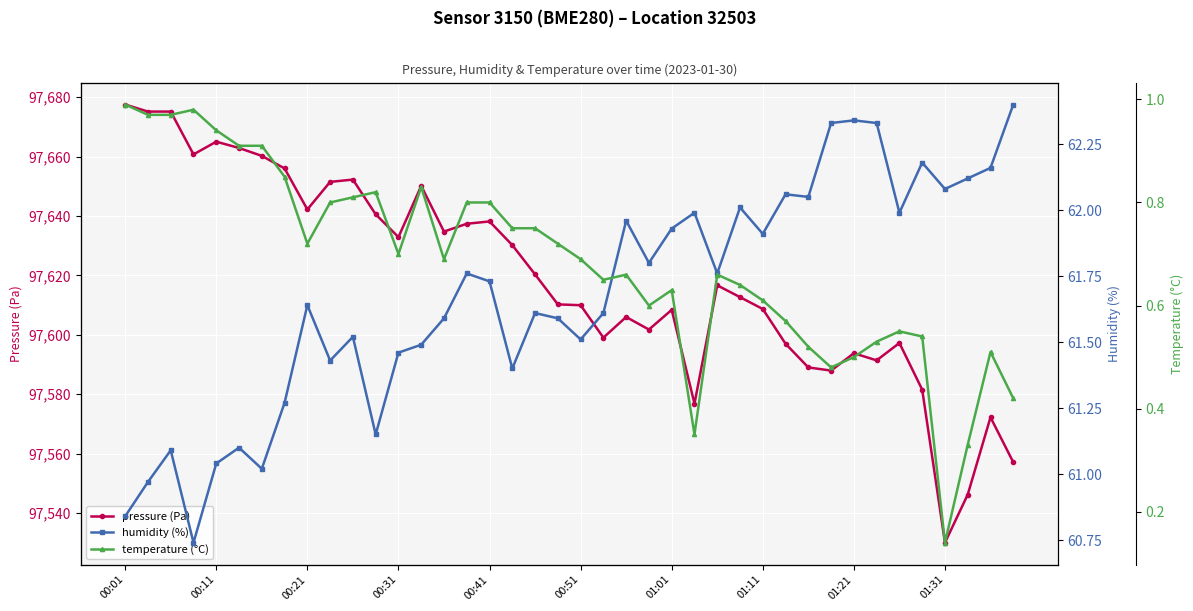

What is the minimum value for pressure (Pa)?

97530.1